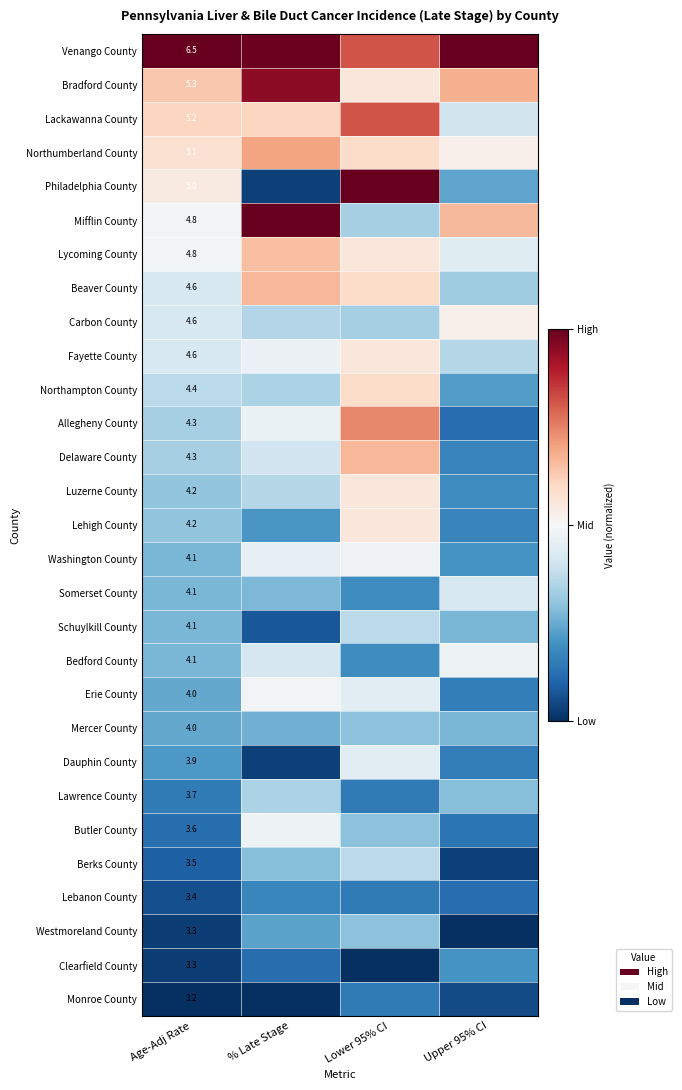

Count the number of data series in this chart.

29